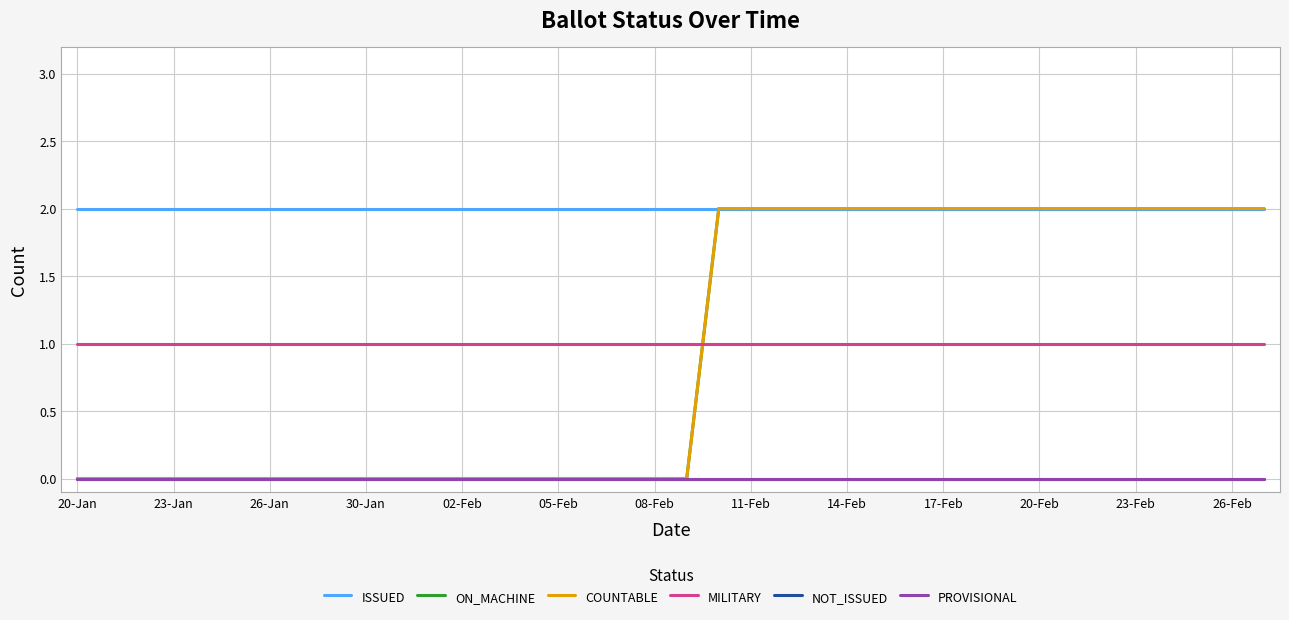

Does the chart have visible grid lines?

Yes